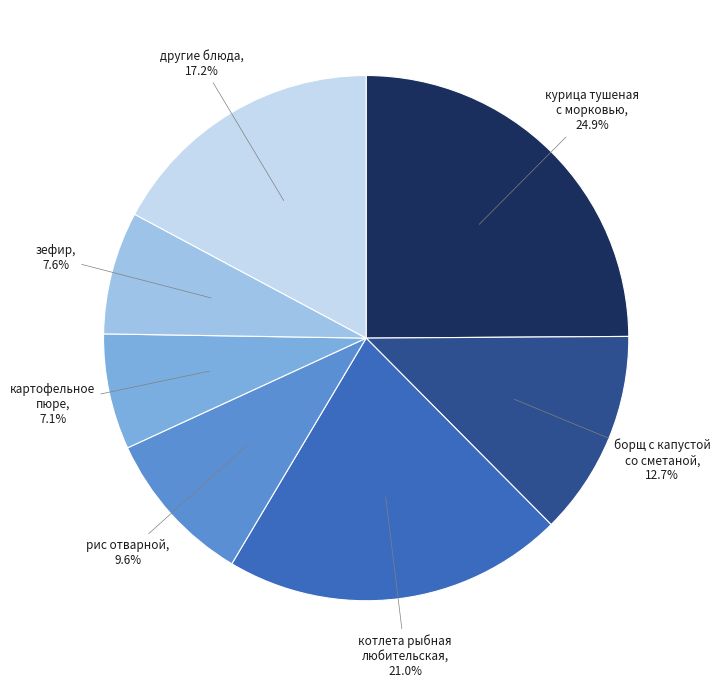

What is the largest slice in the pie chart?

курица тушеная с морковью